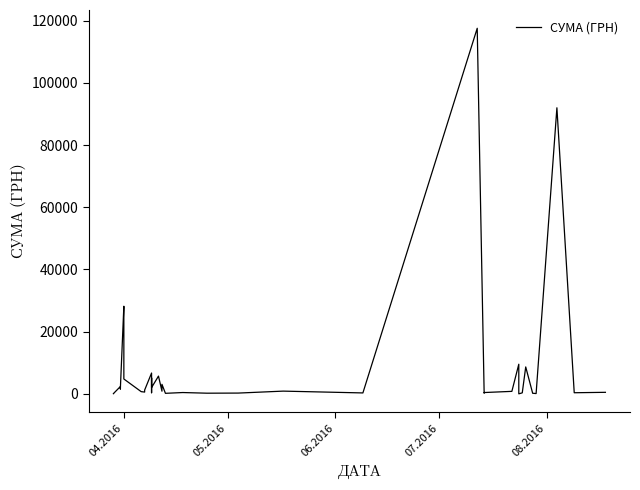

How many values are below 805?

20